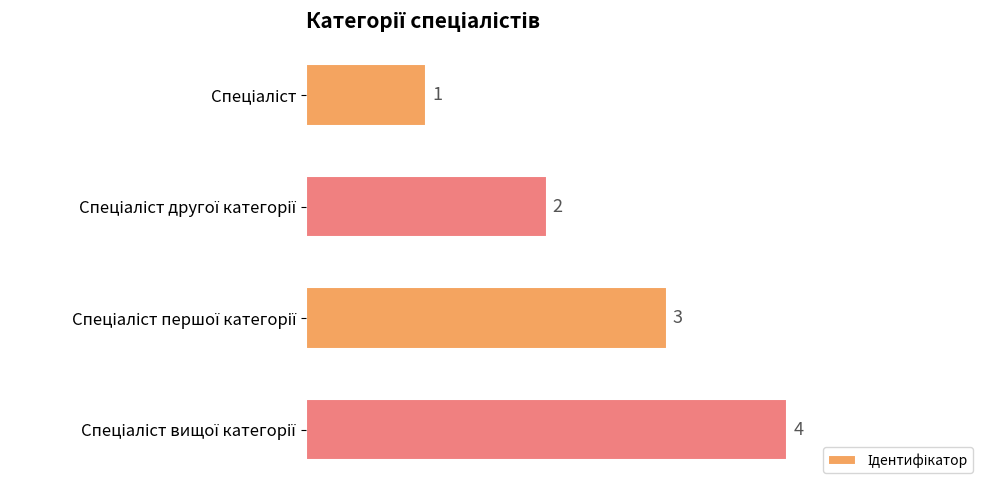

What is the greatest value displayed?

4